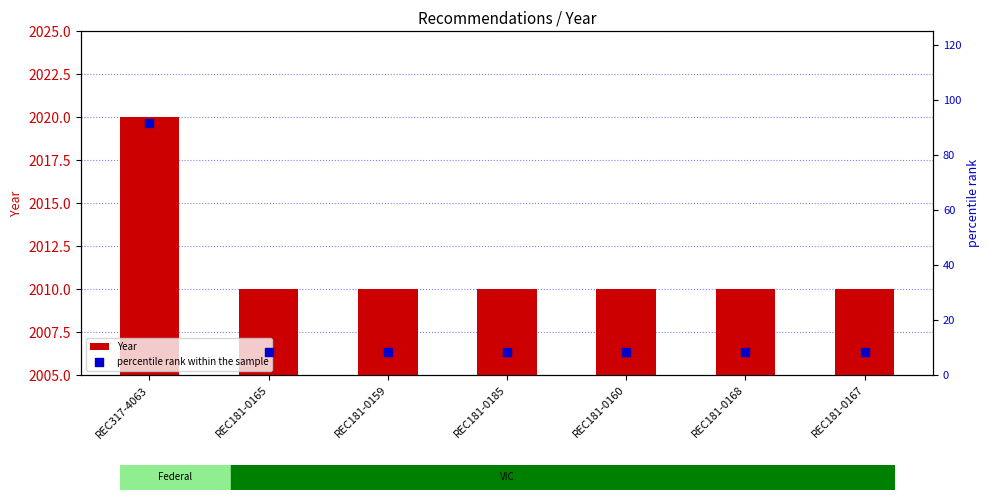

What are all the series names shown in the legend?

Year, percentile rank within the sample